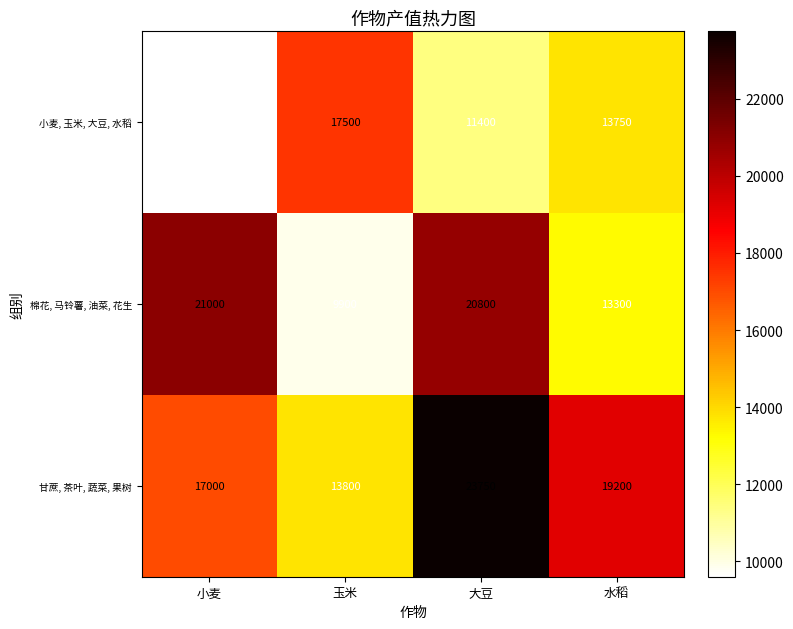

The 甘蔗, 茶叶, 蔬菜, 果树 series shows 23750 at 大豆. True or false?

True